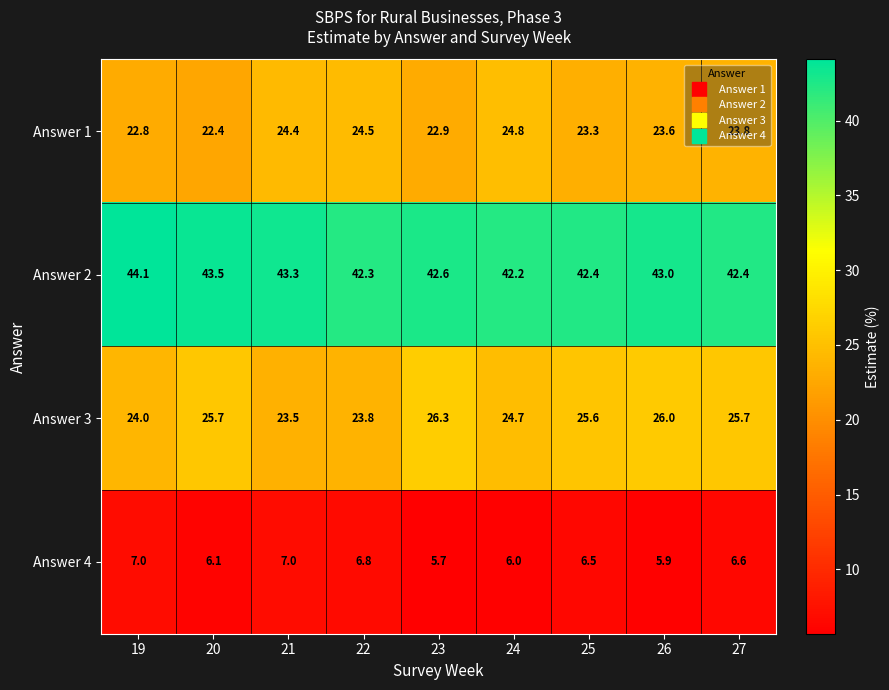

Which series has the largest total across all categories?

Answer 2